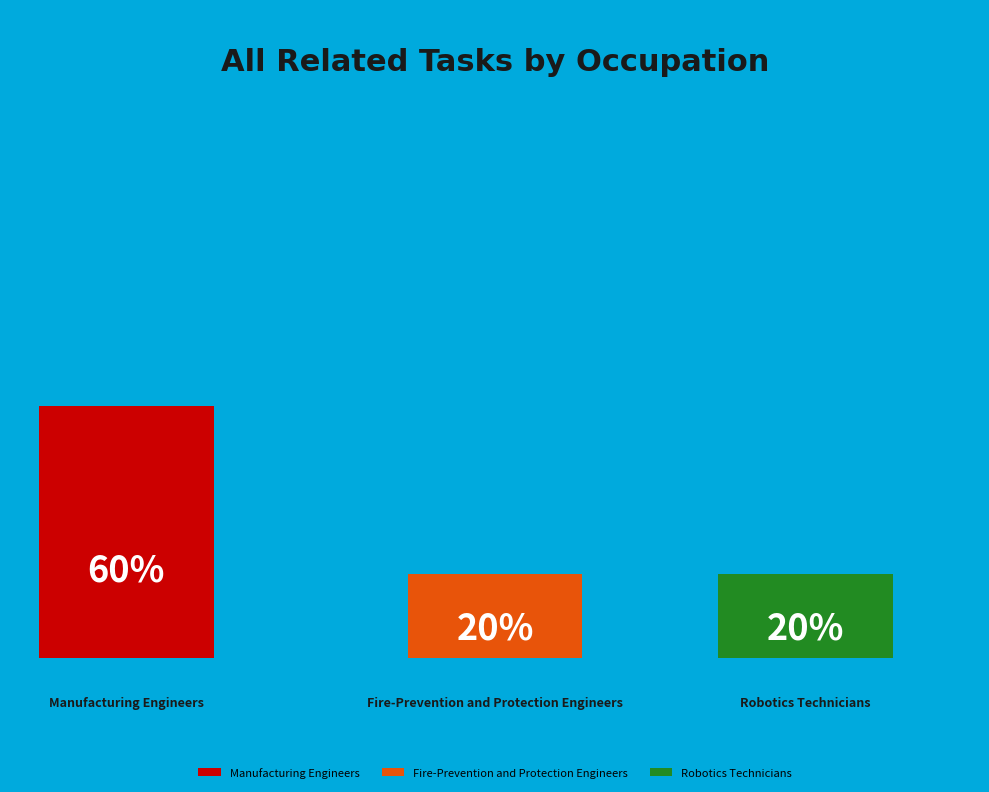

What is the ratio of the value at Robotics Technicians to the value at Fire-Prevention and Protection Engineers?

1.0